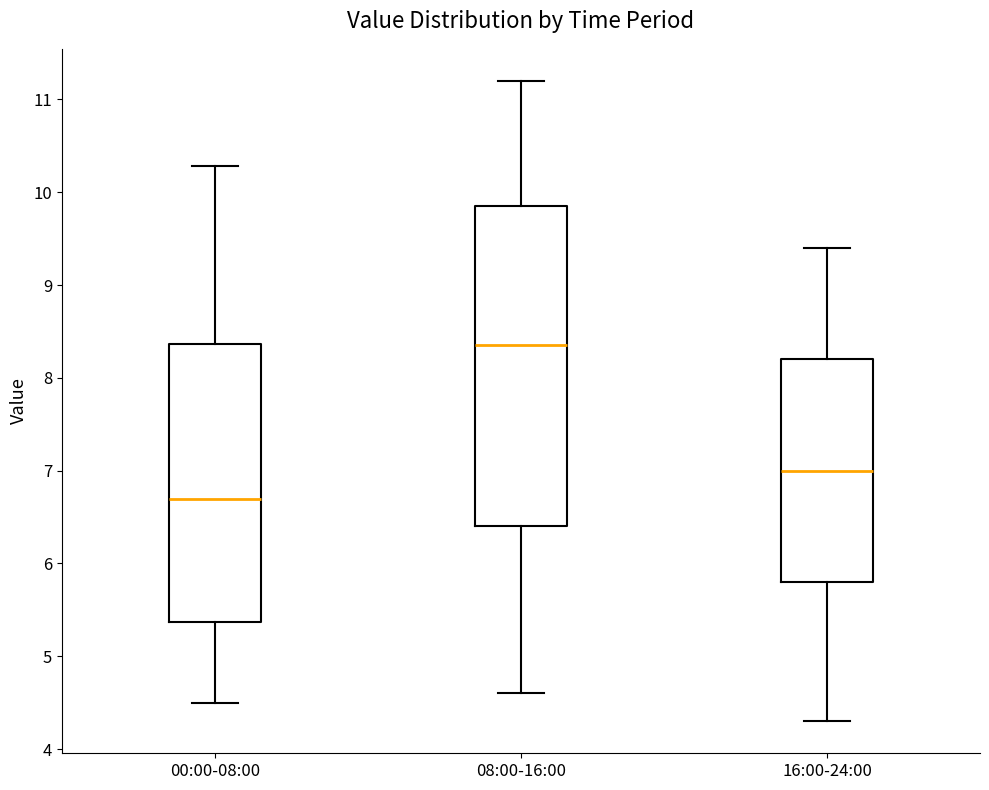

Reading left to right, transcribe this box plot: for each box, give where its median line is, the range the box spans, and where its two whiskers end, as read against the y-axis. The values are not printed on the chart, so give them approximately, as read against the axis.

00:00-08:00: median 6.7, box 5.4 to 8.4, whiskers 4.5 to 10.3
08:00-16:00: median 8.4, box 6.4 to 9.9, whiskers 4.6 to 11.2
16:00-24:00: median 7.0, box 5.8 to 8.2, whiskers 4.3 to 9.4